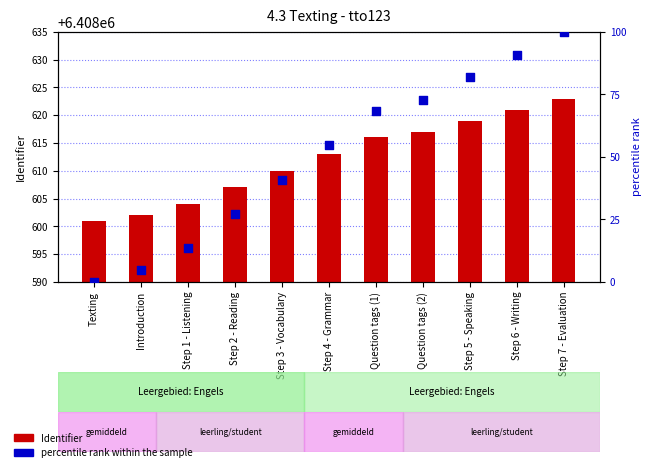

Which series has the largest total across all categories?

Identifier